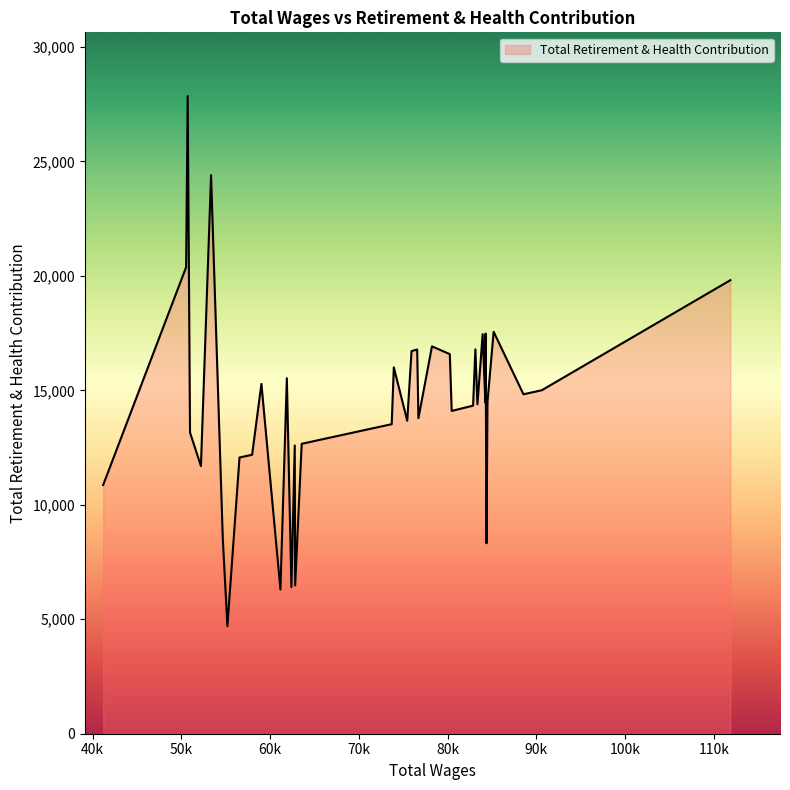

How many lines are shown in the chart?

1